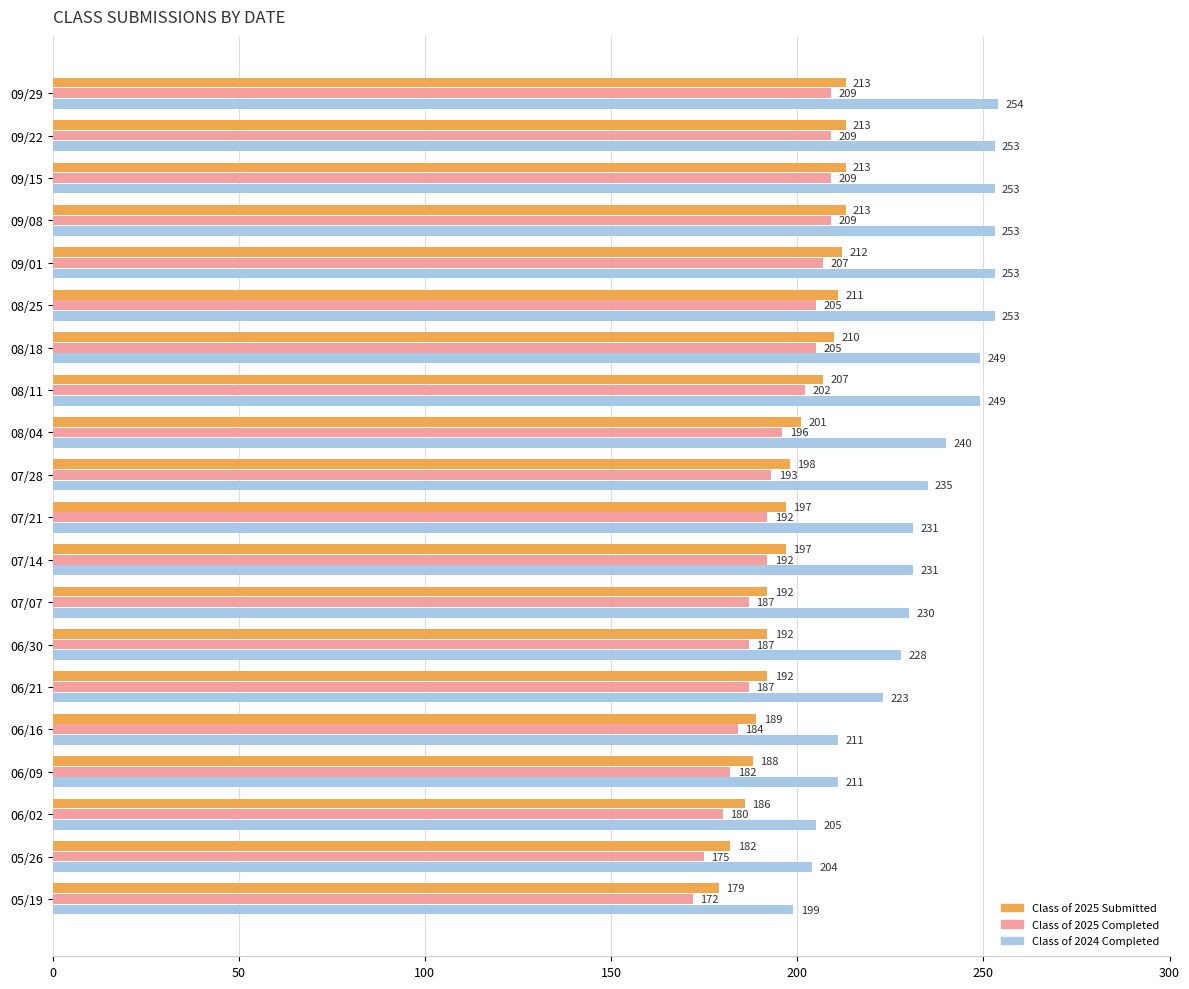

At which label does Class of 2024 Completed reach its minimum?

05/19